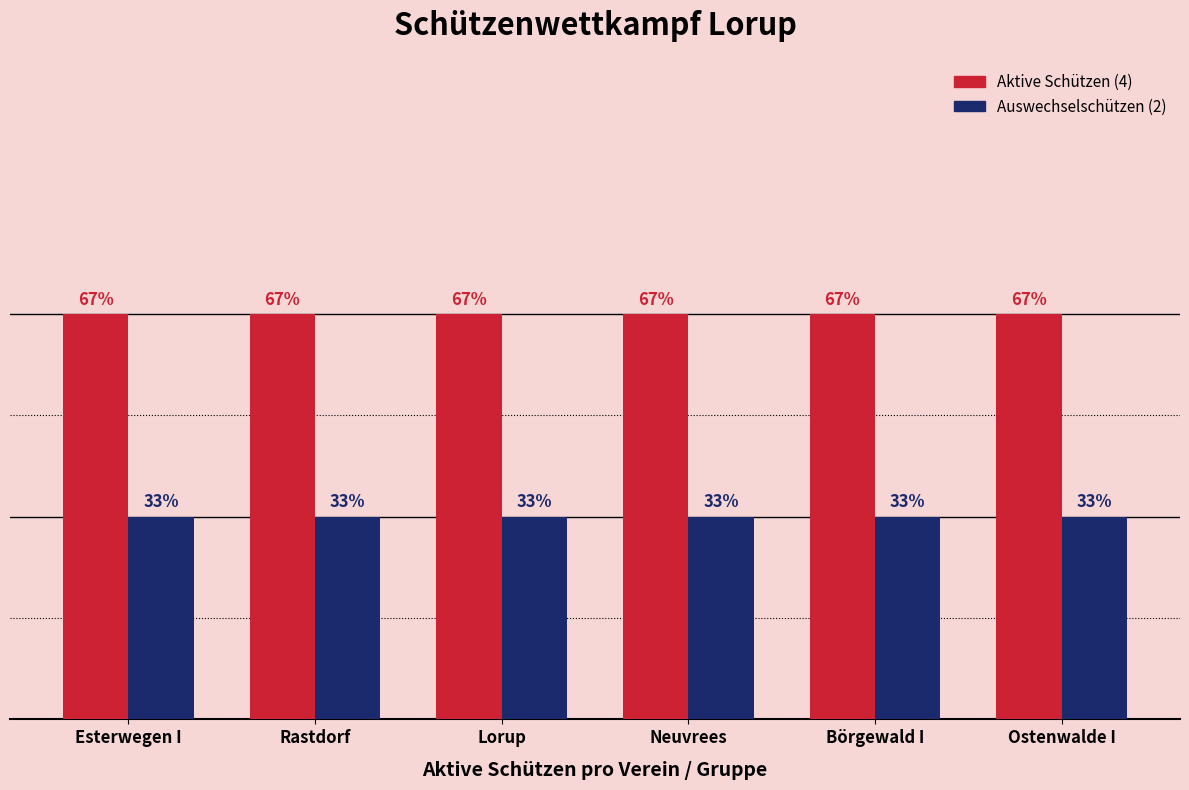

At which category is the sum across all series the highest?

Esterwegen I